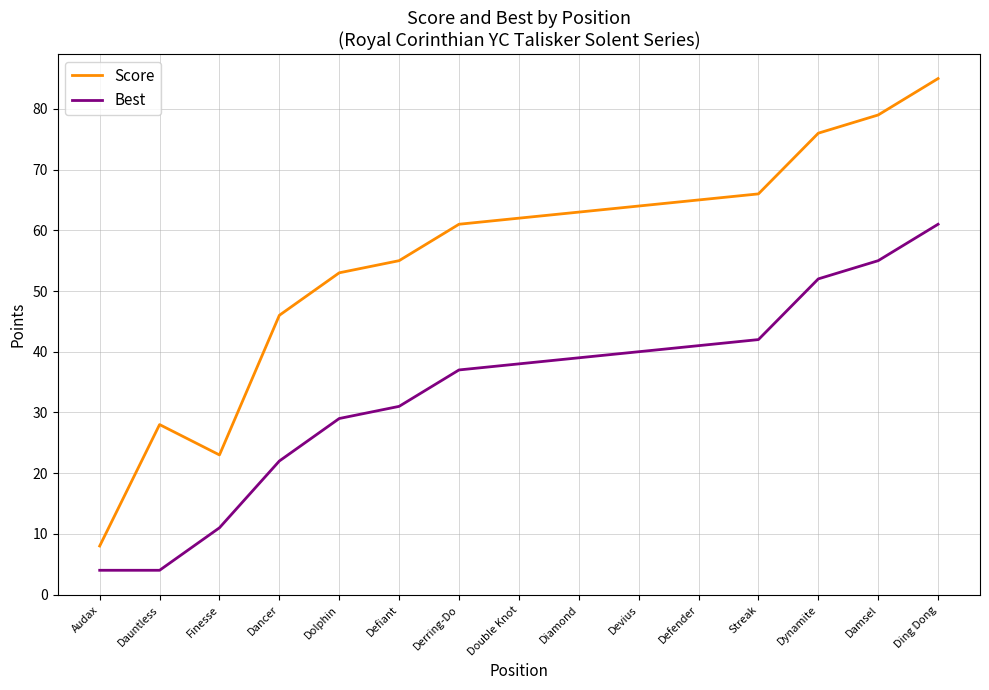

At which label is Best closest to 32?

Defiant